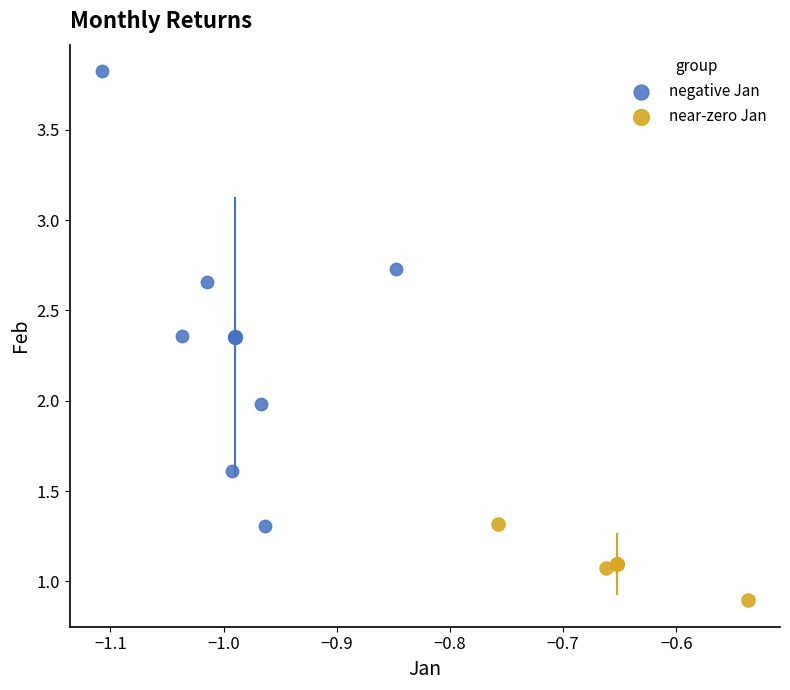

Which series contains the highest Y value?

negative Jan